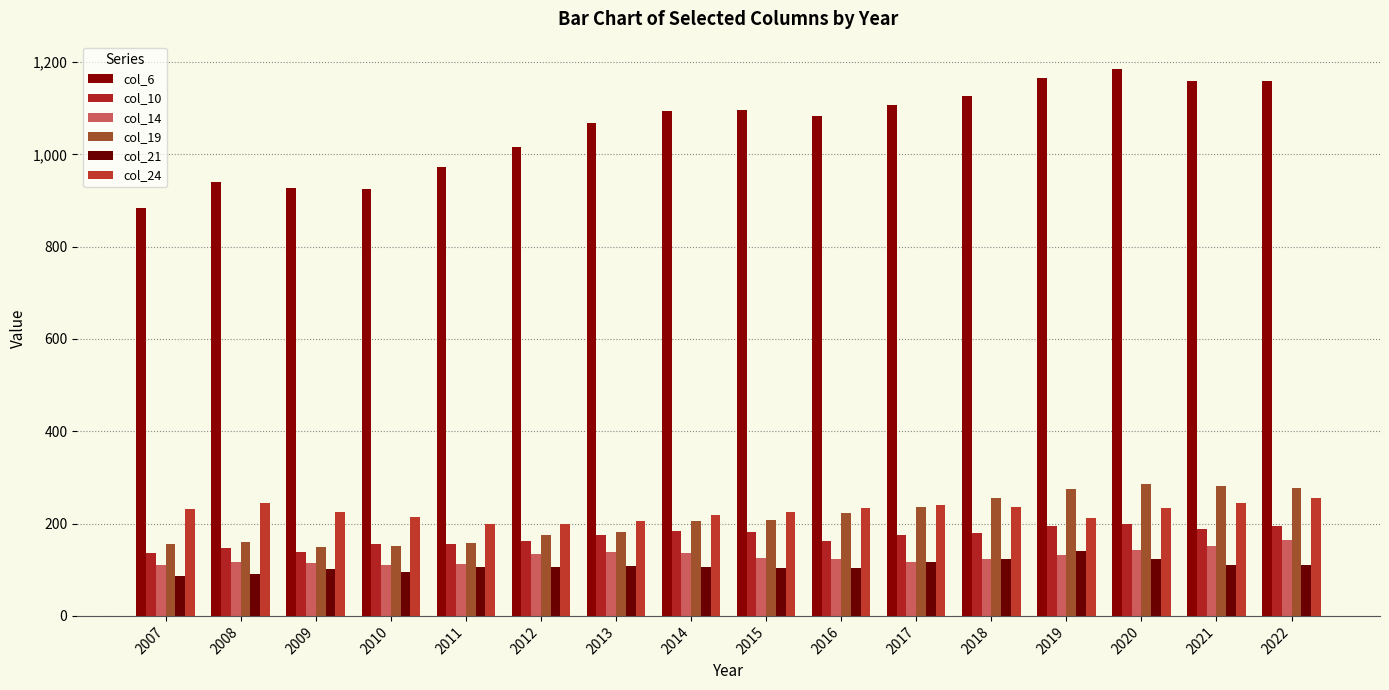

At which label does col_6 first exceed 1095?

2015